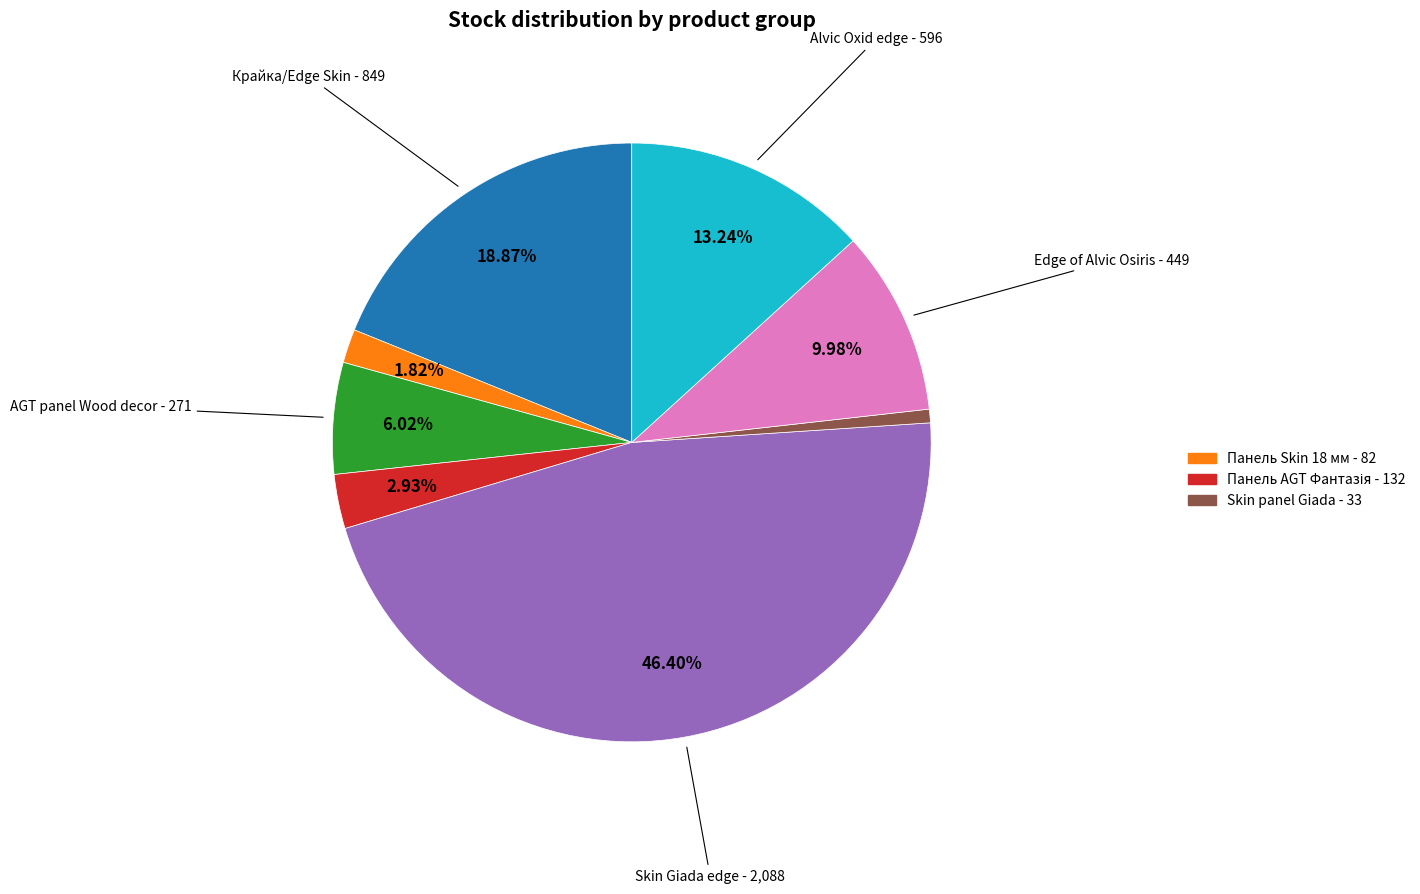

Is there a majority slice in this chart?

No